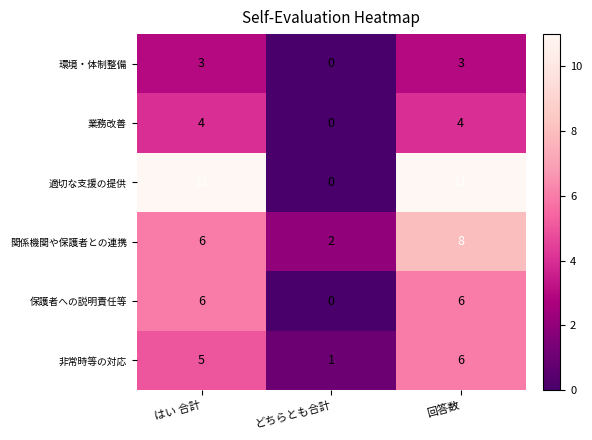

Reading right to left, extract all data points from this chart.

環境・体制整備: 回答数=3	どちらとも合計=0	はい 合計=3
業務改善: 回答数=4	どちらとも合計=0	はい 合計=4
適切な支援の提供: 回答数=11	どちらとも合計=0	はい 合計=11
関係機関や保護者との連携: 回答数=8	どちらとも合計=2	はい 合計=6
保護者への説明責任等: 回答数=6	どちらとも合計=0	はい 合計=6
非常時等の対応: 回答数=6	どちらとも合計=1	はい 合計=5